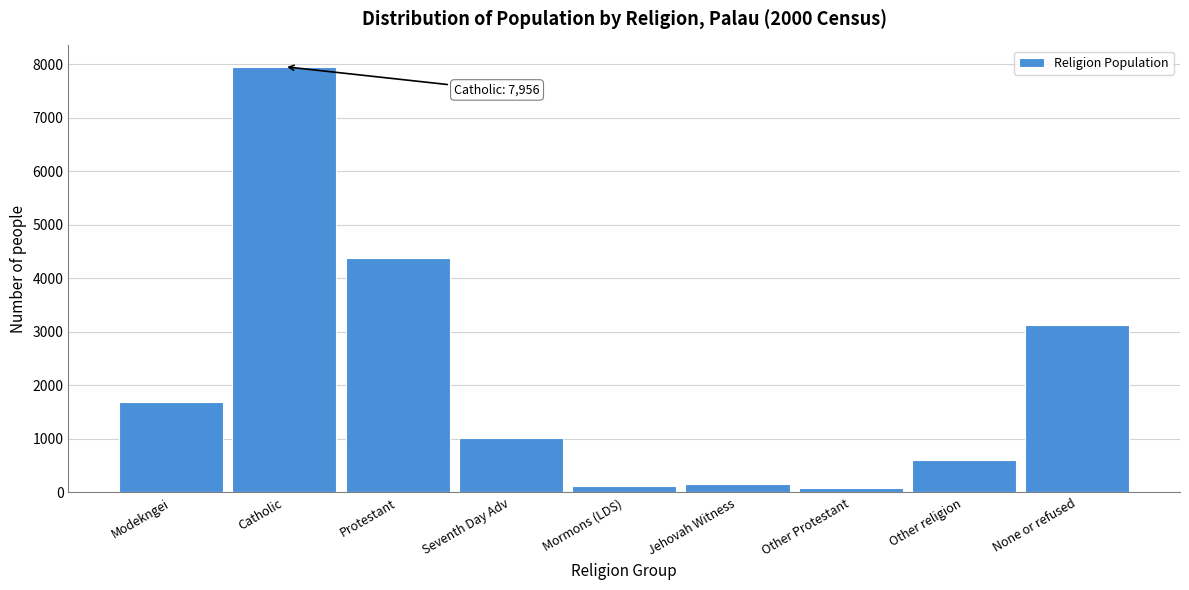

Reading left to right, transcribe all the data shown in this chart.

1682	7956	4373	1019	124	166	80	599	3130